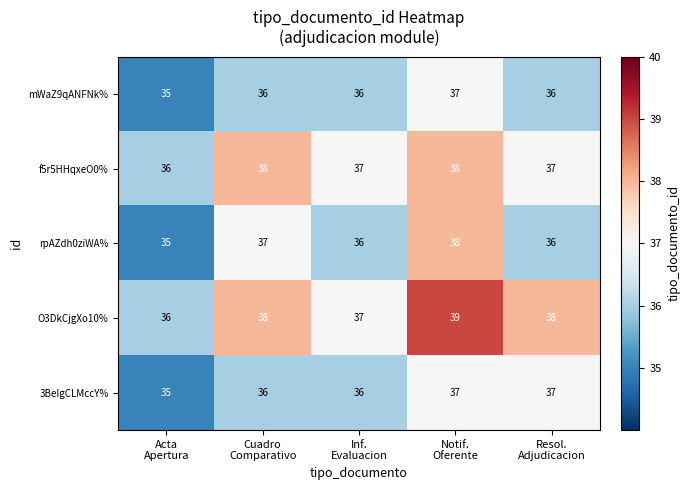

What is the average value of the rpAZdh0ziWA% series?

36